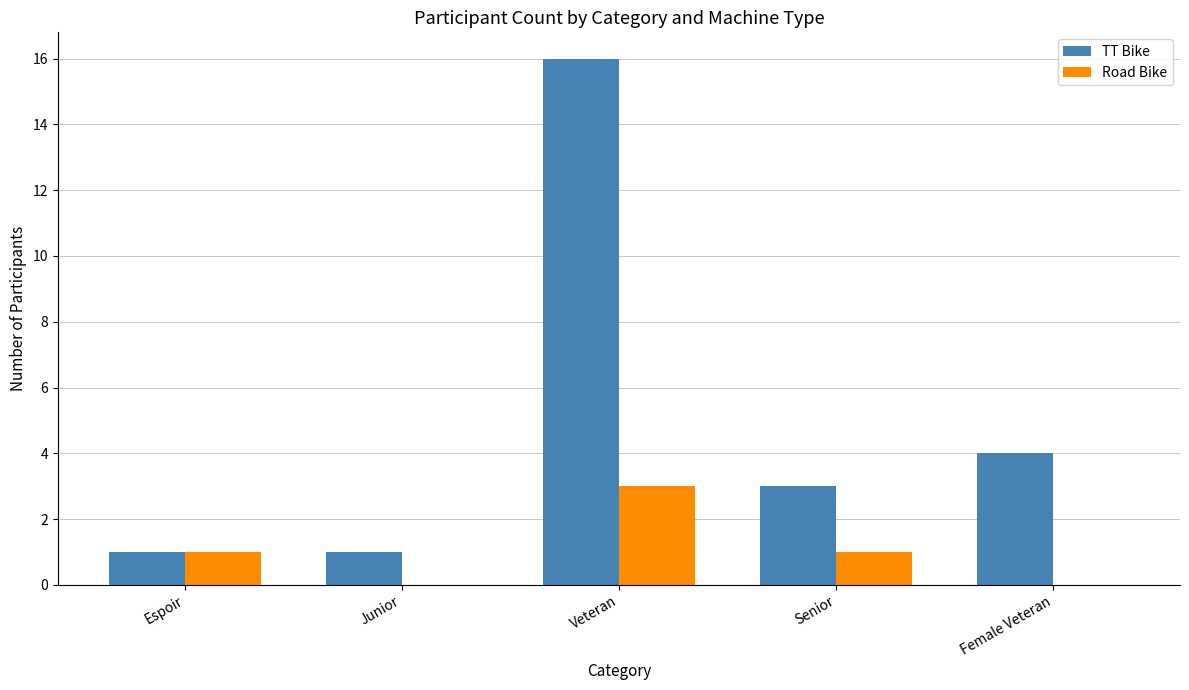

How many groups of bars are there?

5